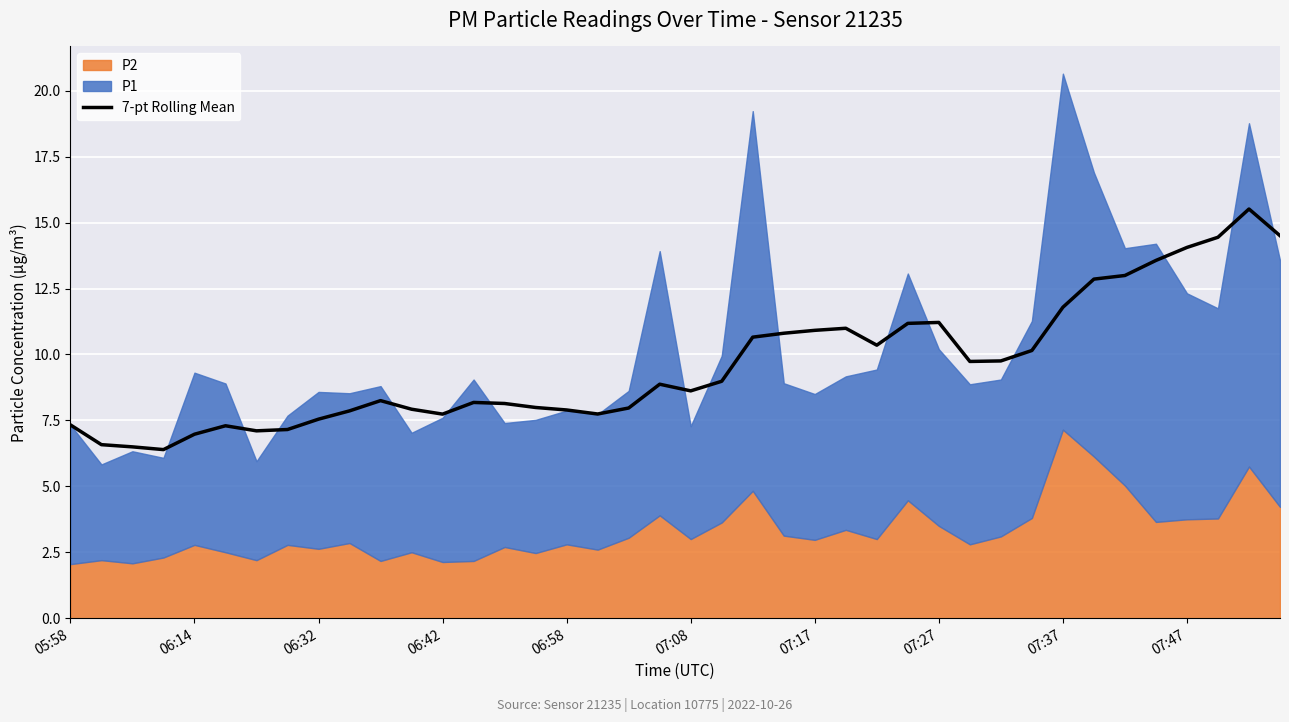

How many lines are shown in the chart?

1